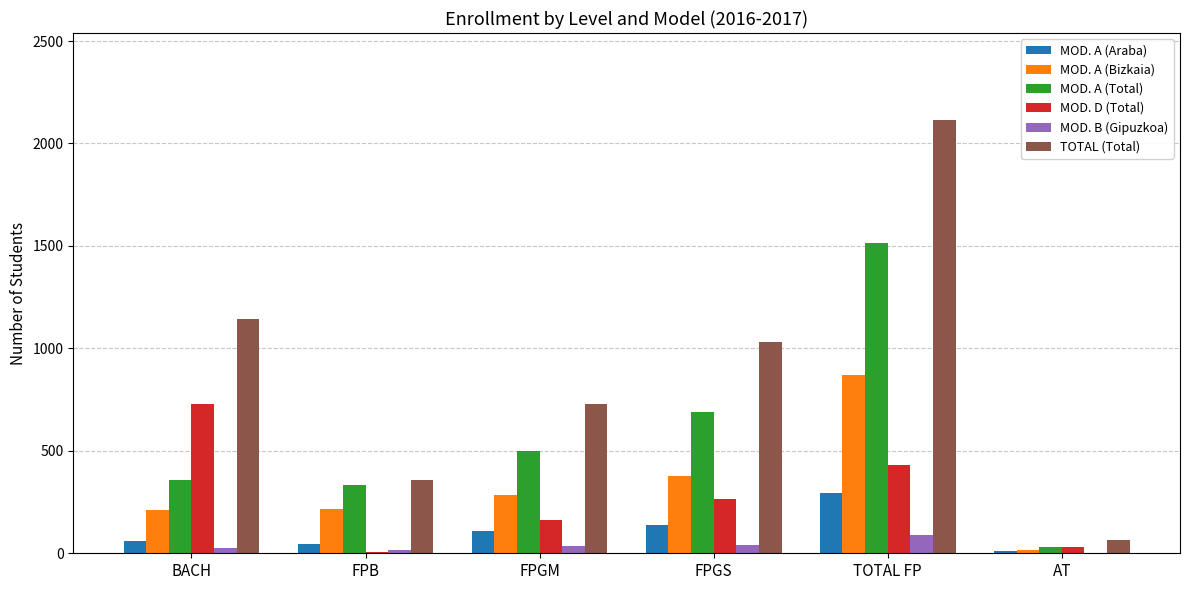

Which series has the largest total across all categories?

TOTAL (Total)